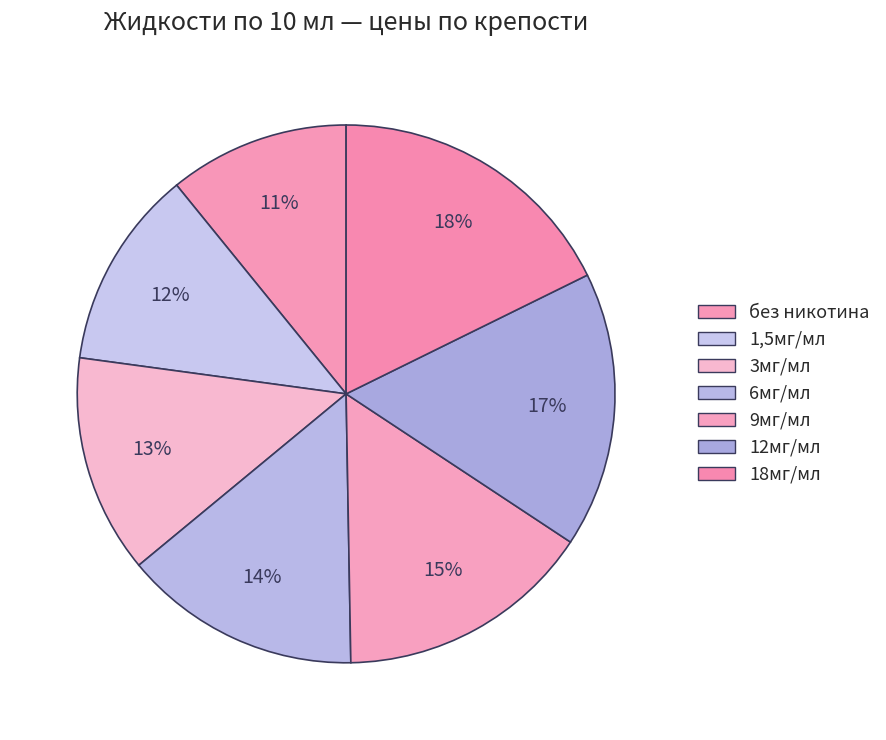

What percentage is the 3мг/мл slice, to the nearest percent?

13%